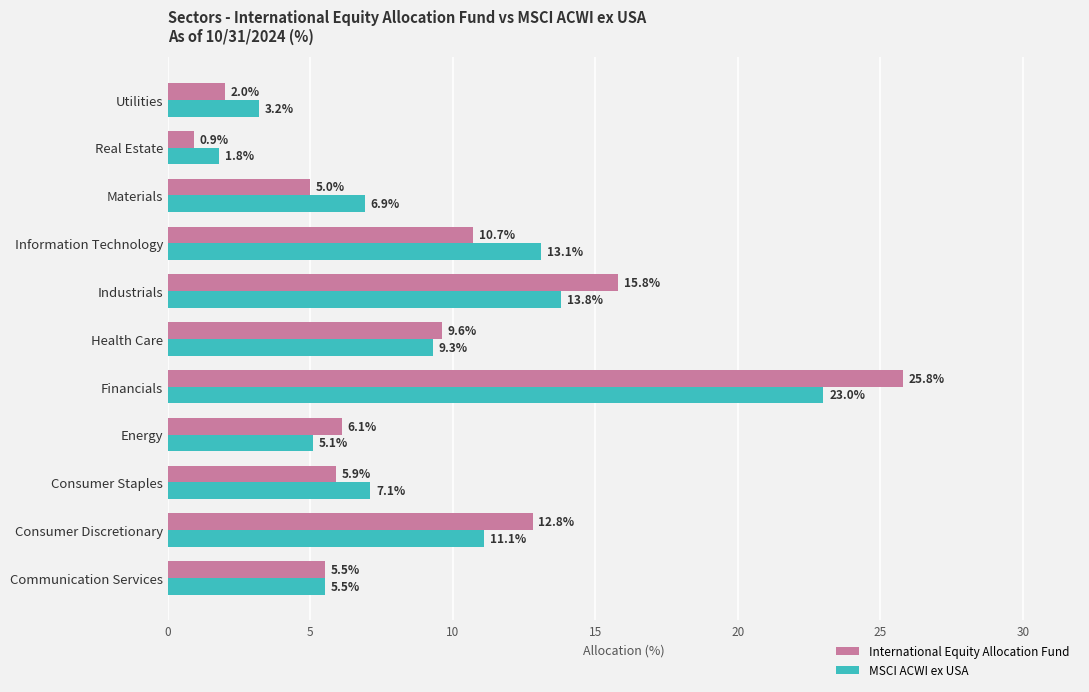

What is the difference between the maximum and minimum values in the MSCI ACWI ex USA series?

21.2